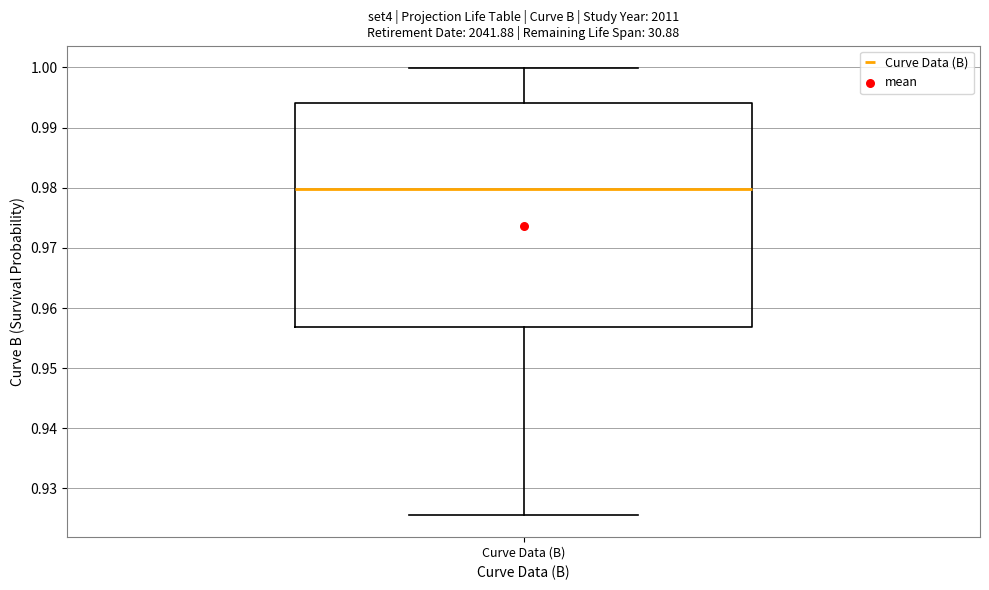

Where does the upper whisker of the box for Curve Data (B) end on the y-axis? The values are not printed on the chart, so give them approximately, as read against the axis.

1.000